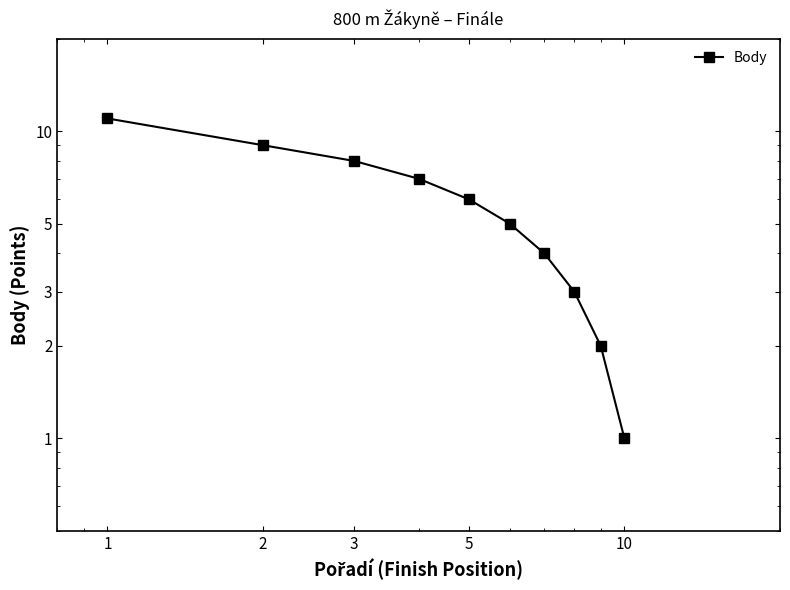

What is the change in value from 5 to 10?

-1